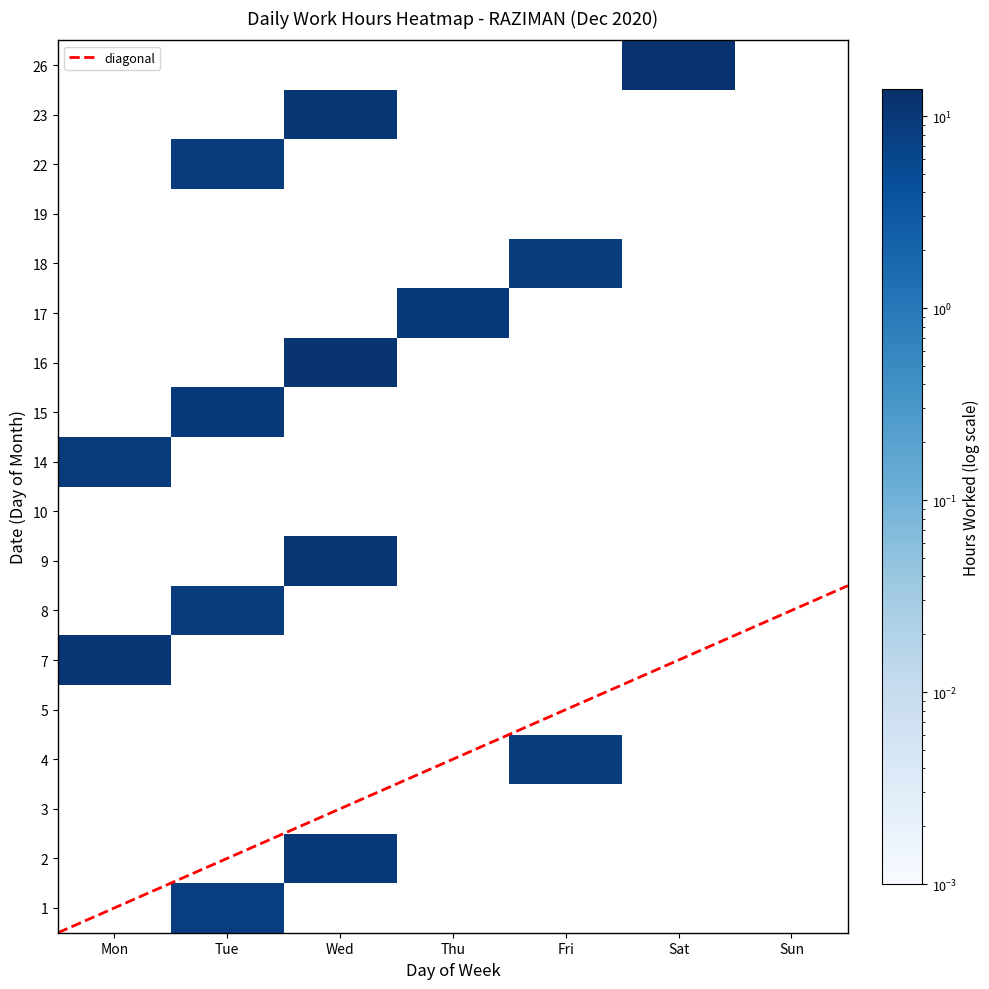

Rank the series by their maximum value, from lowest to highest.

2, 26, 9, 23, 1, 16, 4, 17, 8